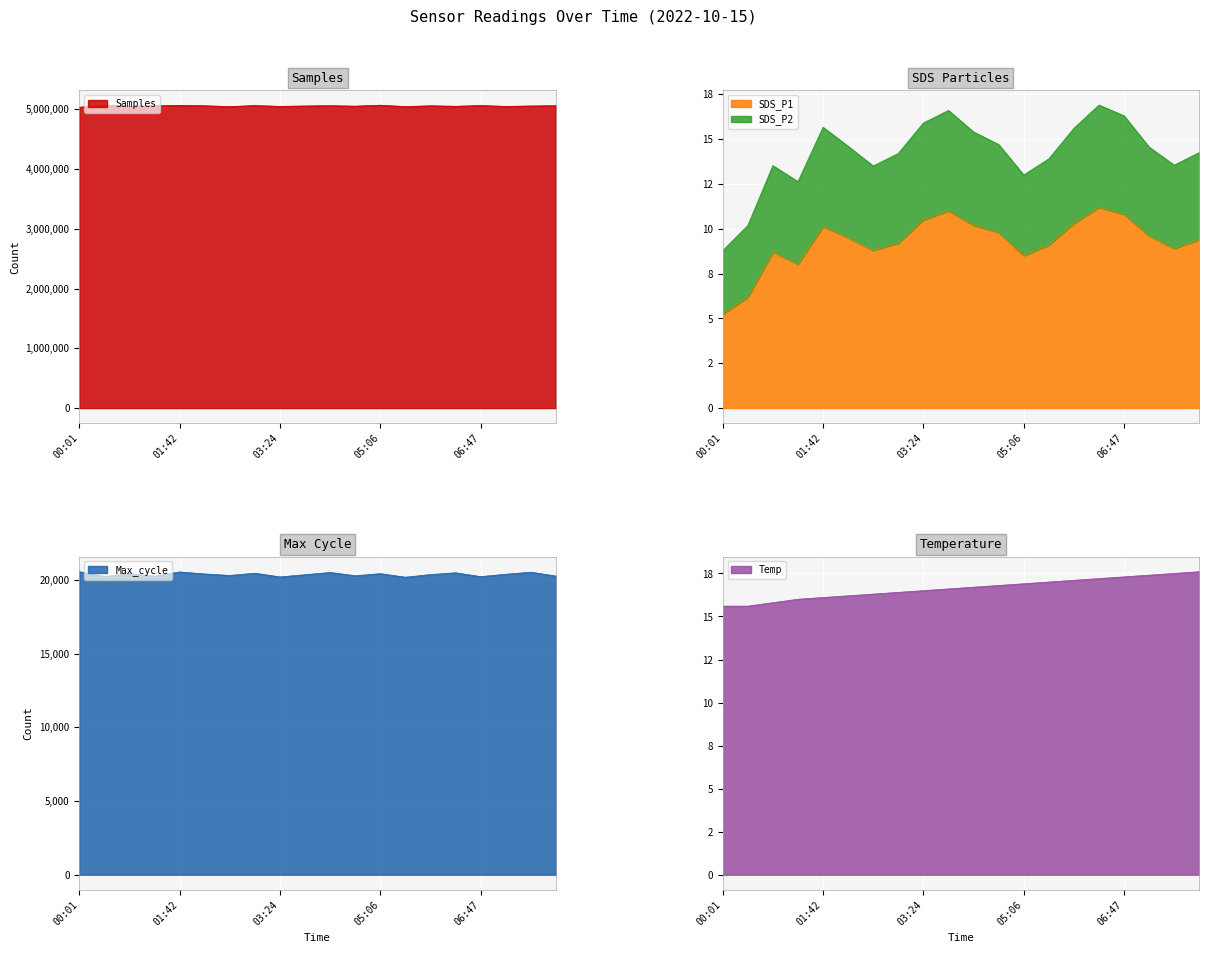

What is the lowest value of the SDS_P1 series?

5.2